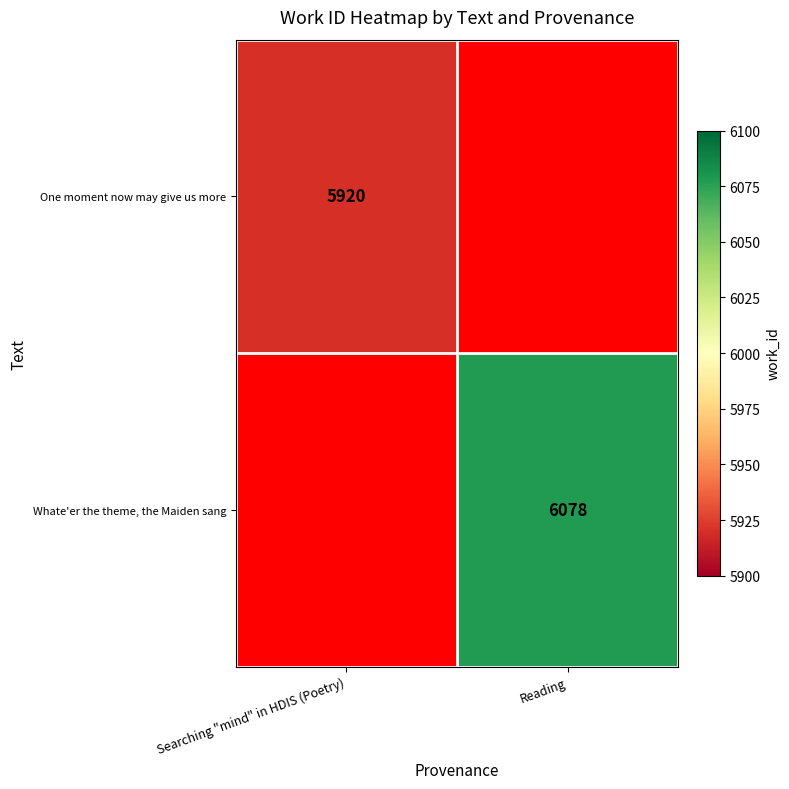

At how many categories does at least one series exceed 5932?

1